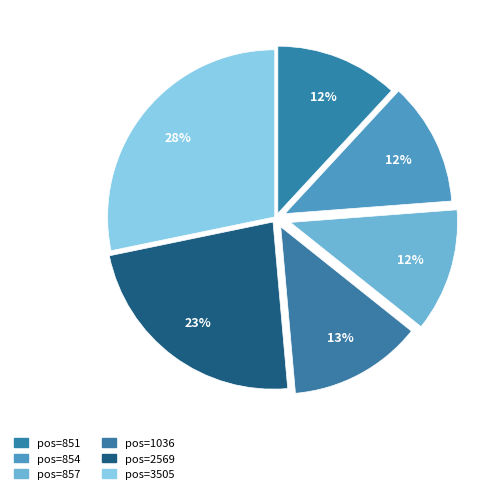

Which slice is the largest?

3505